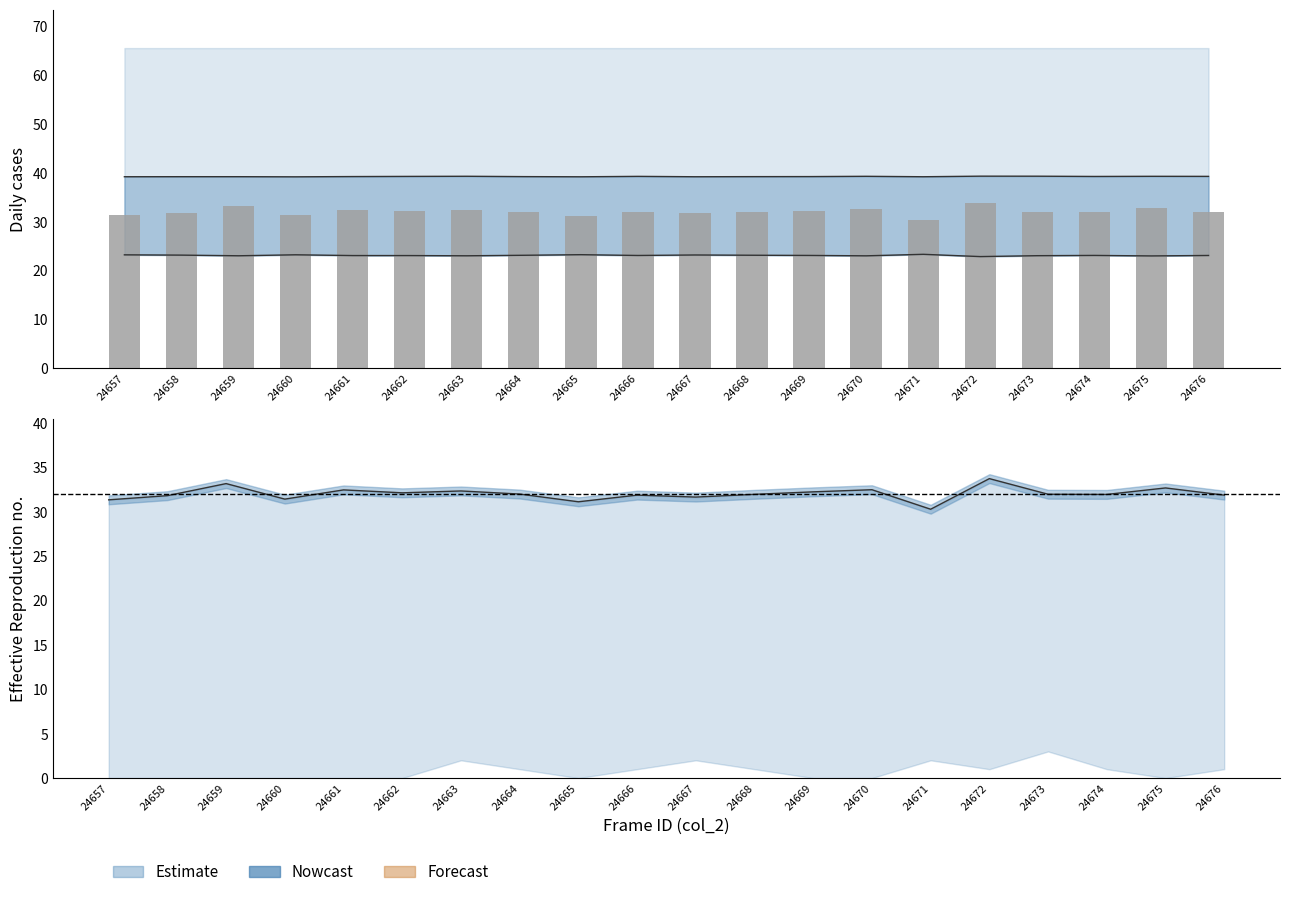

At how many categories does at least one series exceed 39?

20